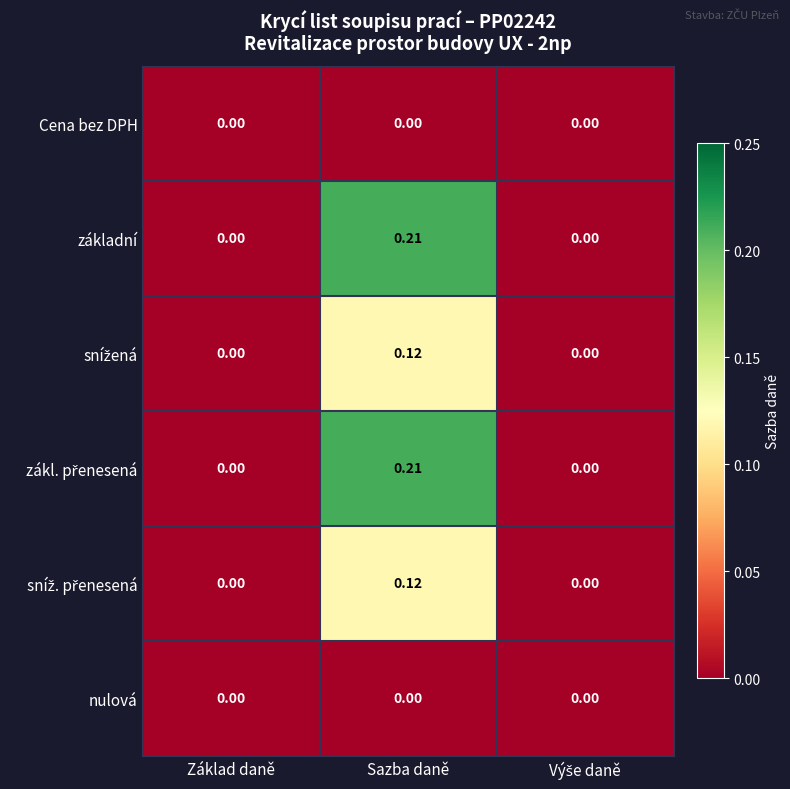

At which category is the sum across all series the highest?

Sazba daně